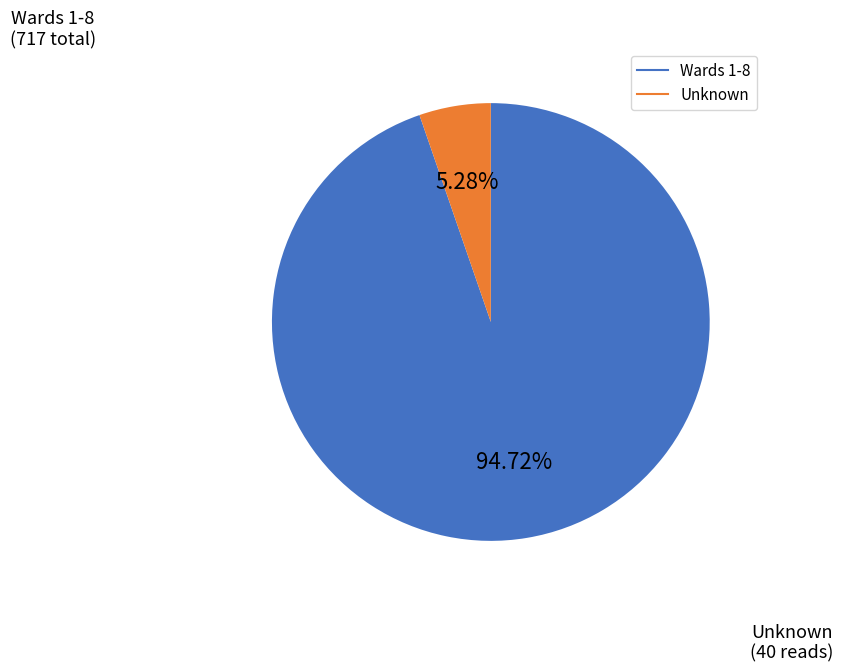

Is there a majority slice in this chart?

Yes